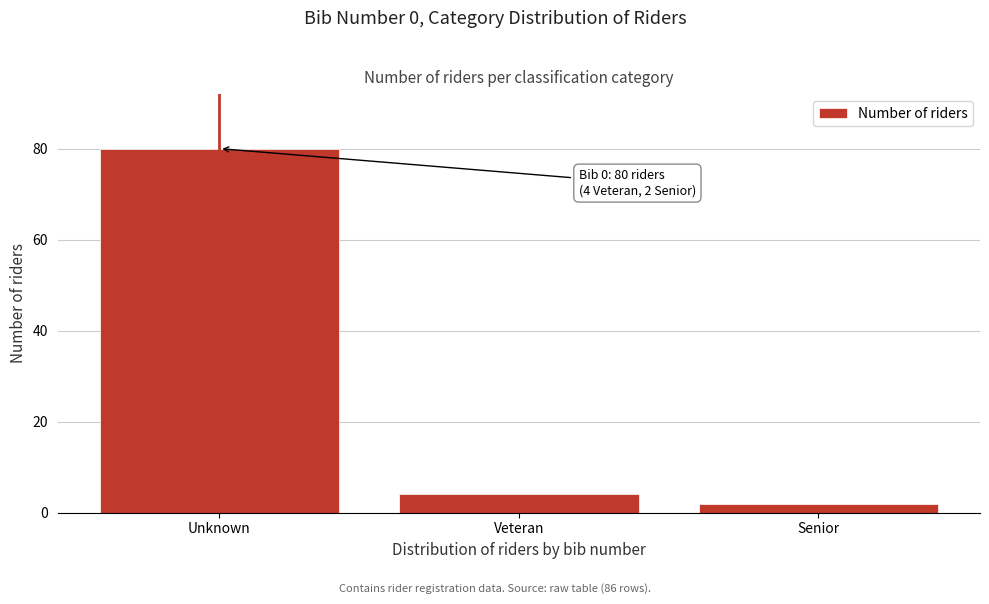

Reading right to left, list all the values displayed in this chart.

Senior=2	Veteran=4	Unknown=80